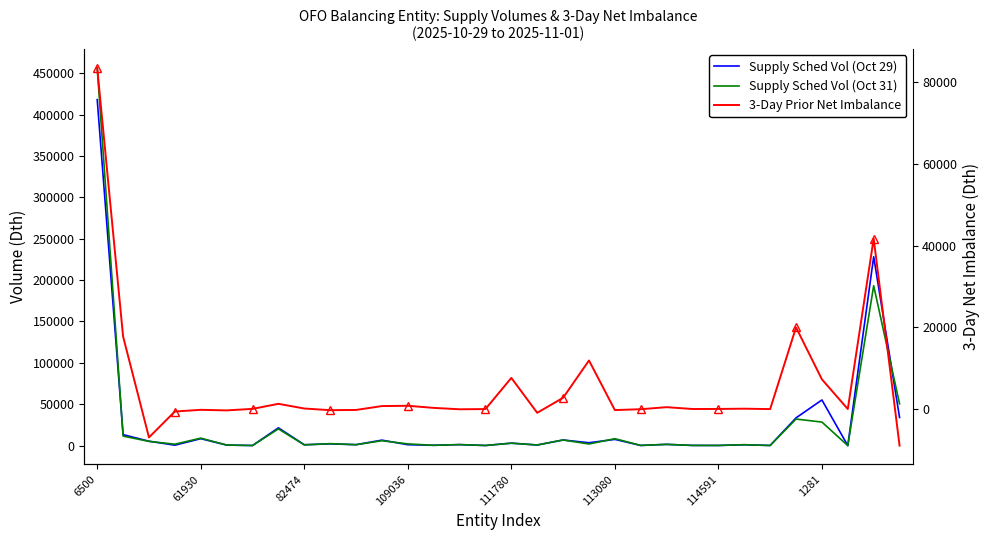

The value of Supply Sched Vol (Oct 29) at 61930 is 14062. True or false?

False